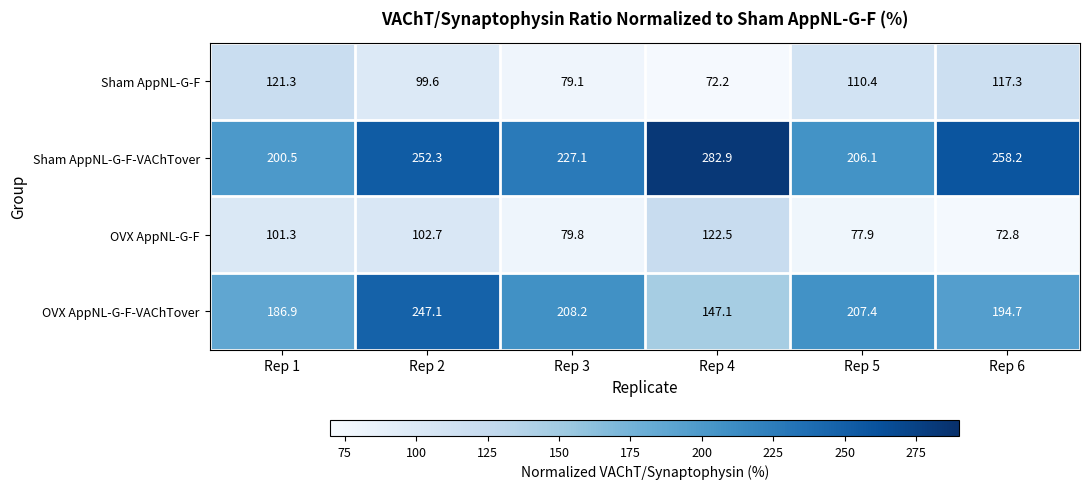

List the series in order of their peak value, lowest first.

Sham AppNL-G-F, OVX AppNL-G-F, OVX AppNL-G-F-VAChTover, Sham AppNL-G-F-VAChTover